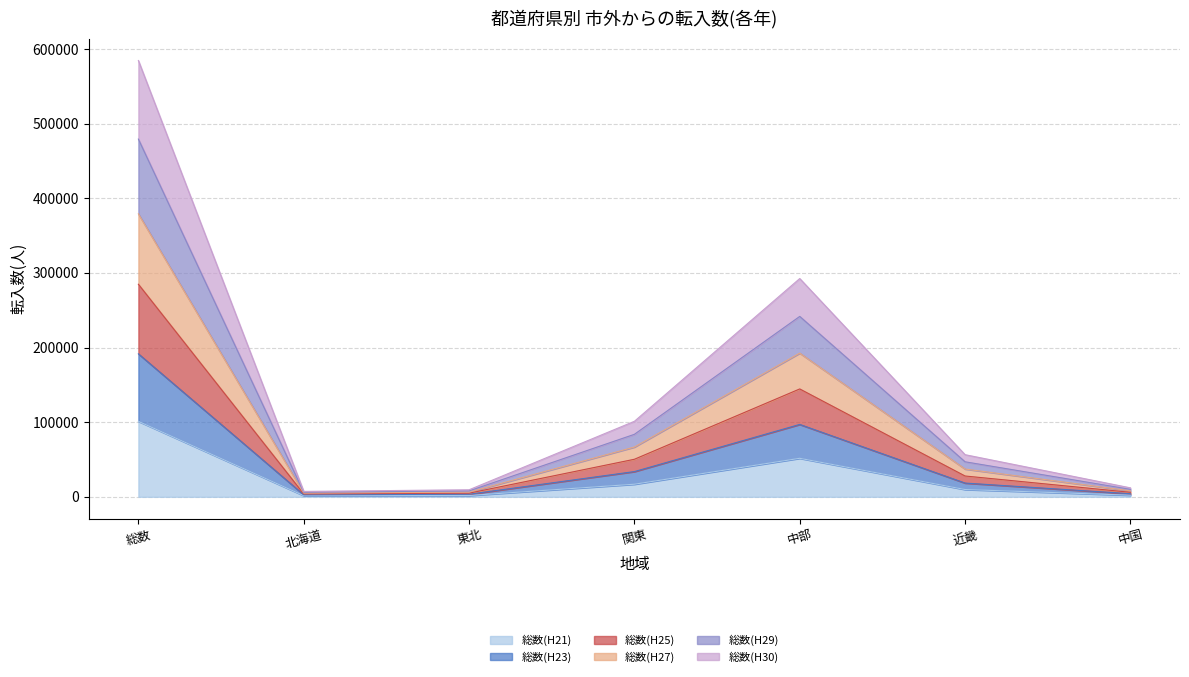

True or false: 総数(H21) and 総数(H29) cross at least once.

False